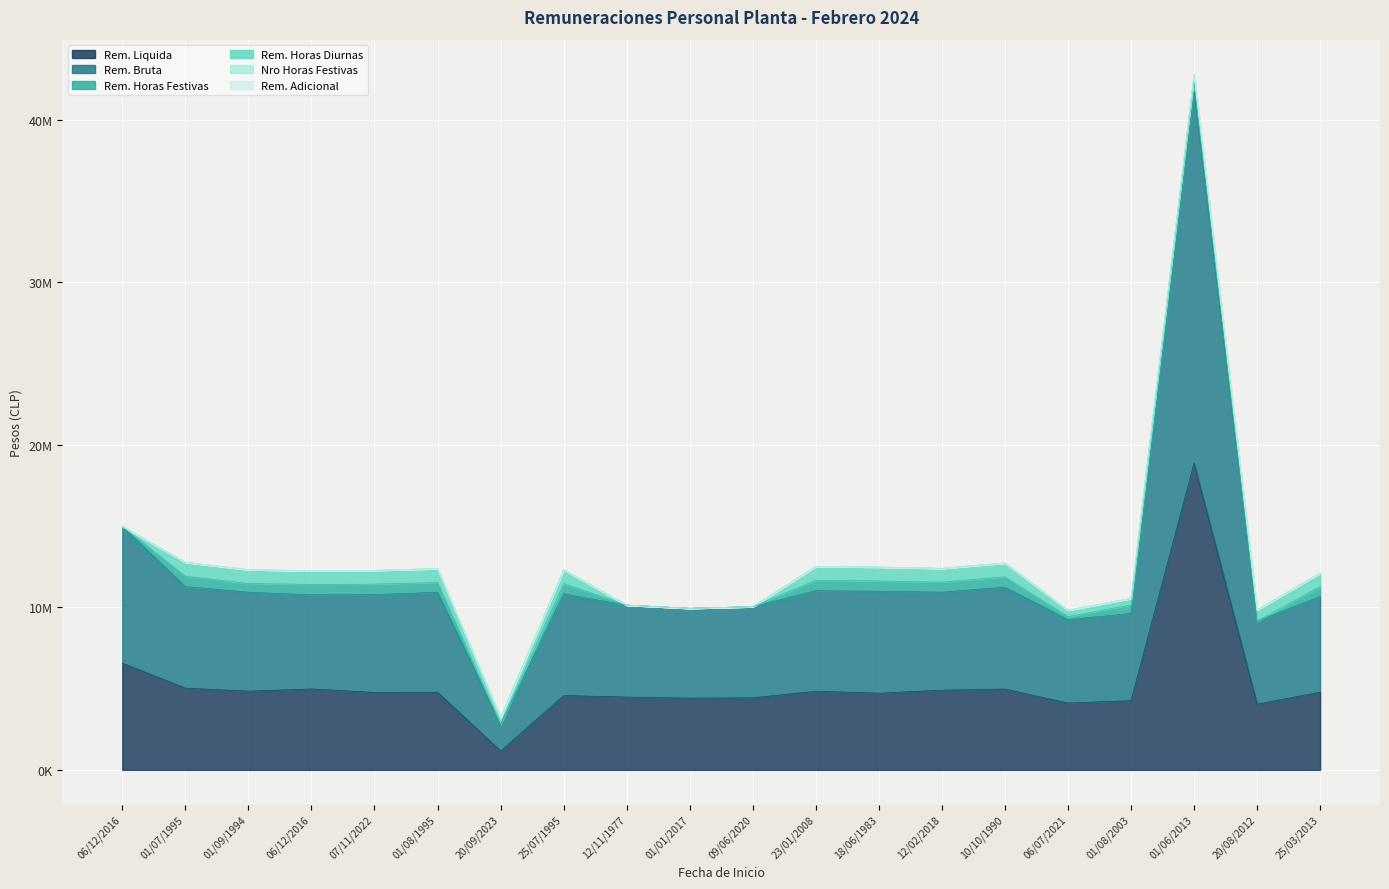

Where is the first local minimum for Rem. Liquida?

01/09/1994